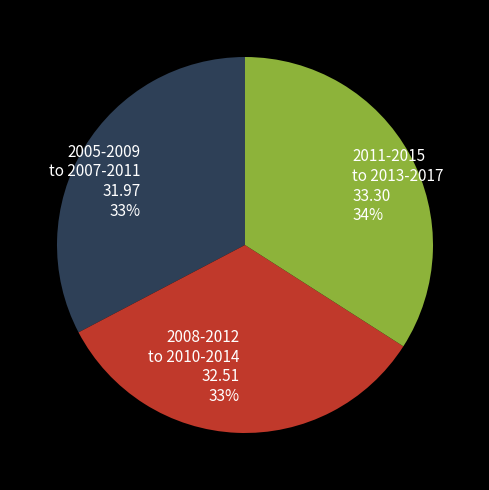

To the nearest percent, what is the difference between the largest and smallest slice percentages?

1%